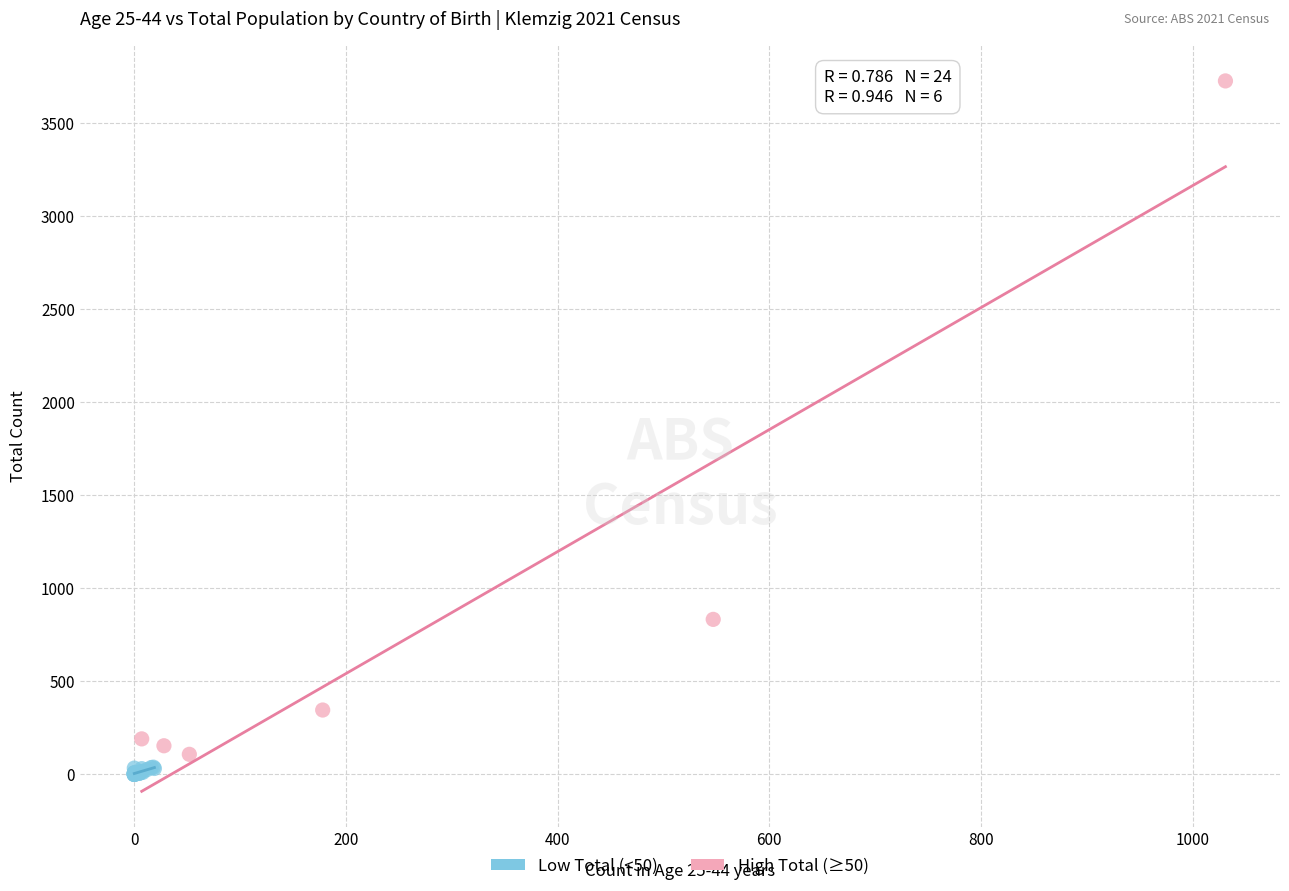

Which series reaches the maximum Y coordinate?

High Total (≥50)